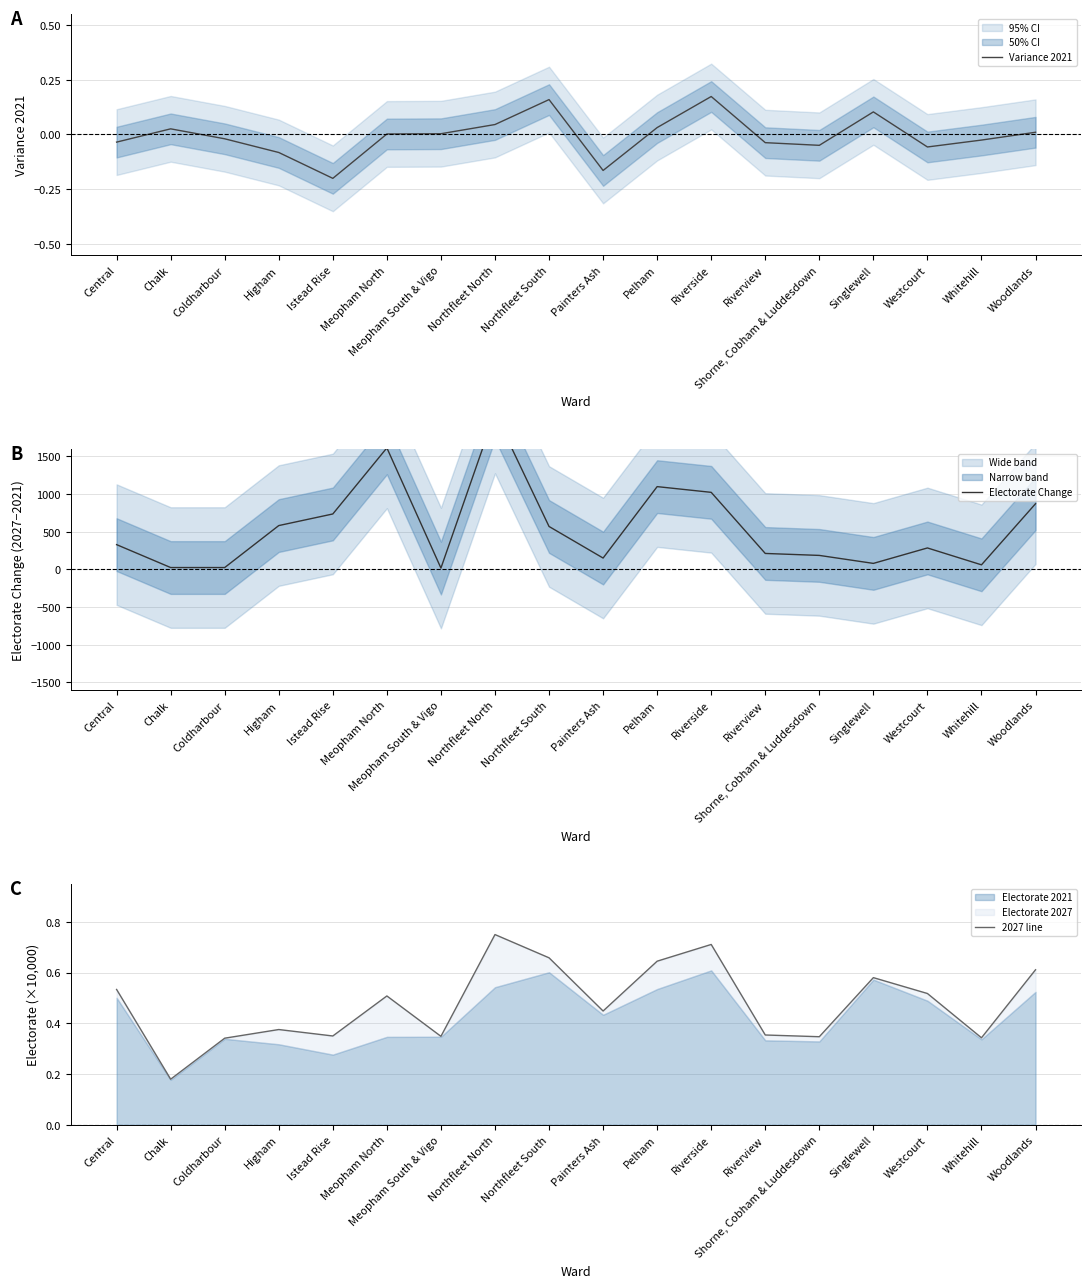

Reading left to right, what are all the values shown in this chart?

Variance 2021: -0.0	0.0	-0.0	-0.1	-0.2	0.0	0.0	0.0	0.2	-0.2	0.0	0.2	-0.0	-0.0	0.1	-0.1	-0.0	0.0
Electorate Change: 328.0	24.0	24.0	581.0	735.0	1612.0	17.0	2075.0	569.0	150.0	1098.0	1022.0	211.0	185.0	79.0	284.0	60.0	871.0
2027 line: 0.5	0.2	0.3	0.4	0.3	0.5	0.3	0.7	0.7	0.4	0.6	0.7	0.4	0.3	0.6	0.5	0.3	0.6